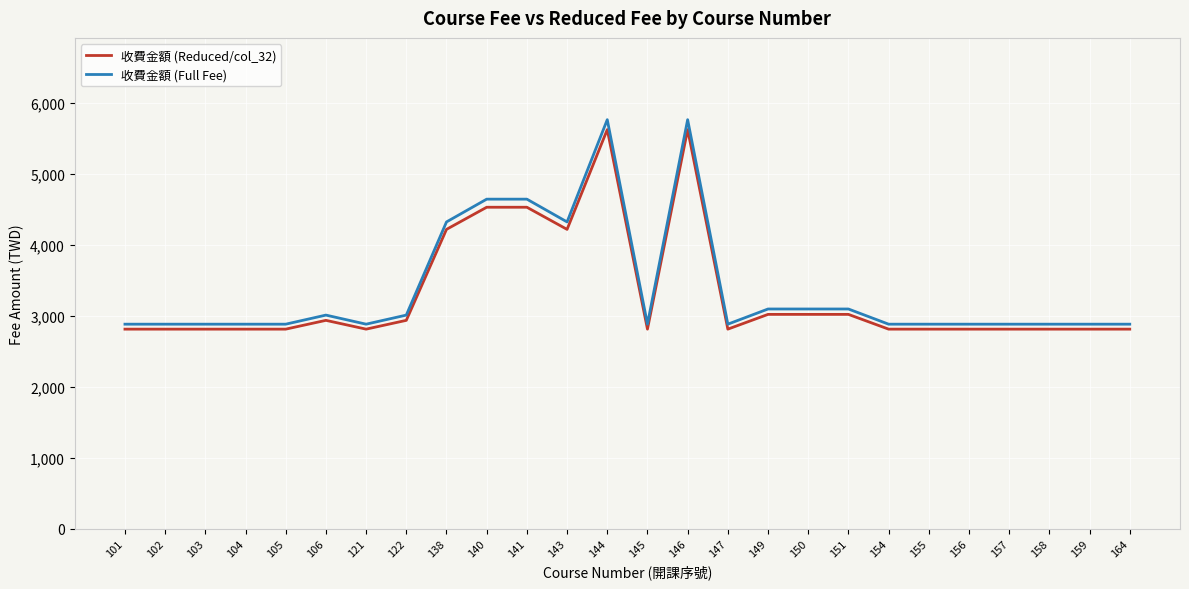

What is the sum of all 收費金額 (Reduced/col_32) values?

85856